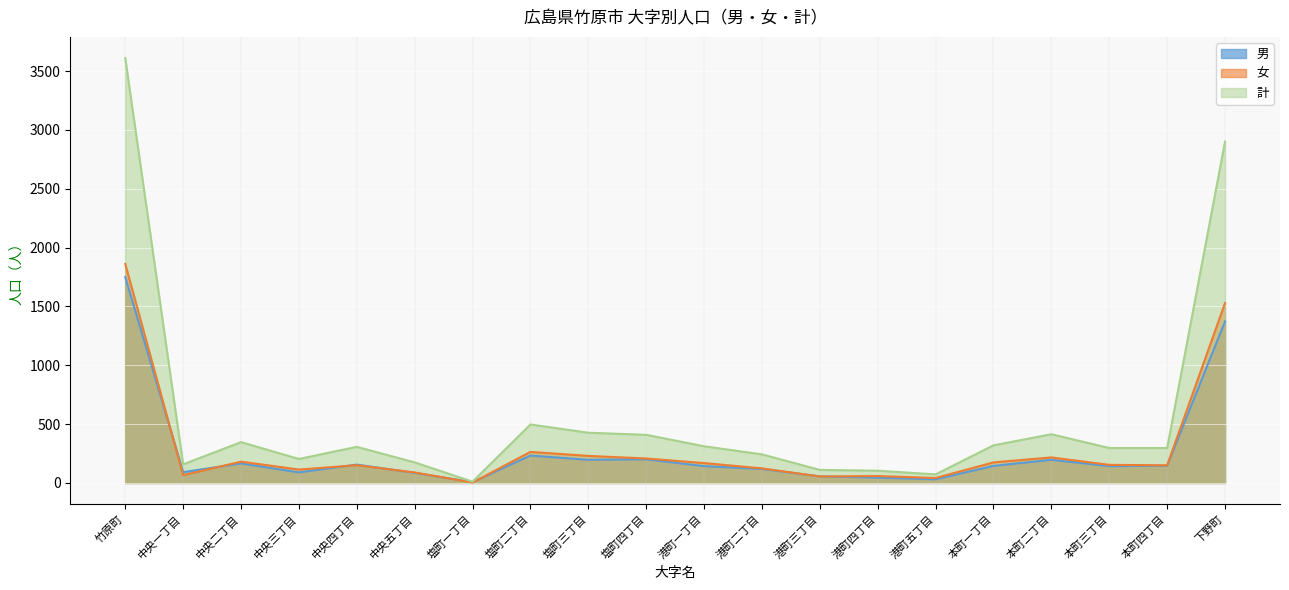

Where is the first local minimum for 男?

中央一丁目